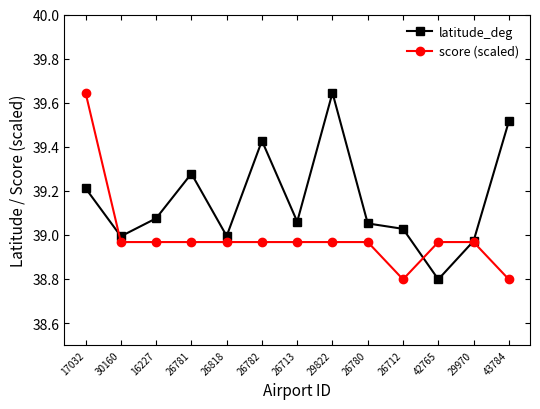

What is the smallest value displayed?

38.8